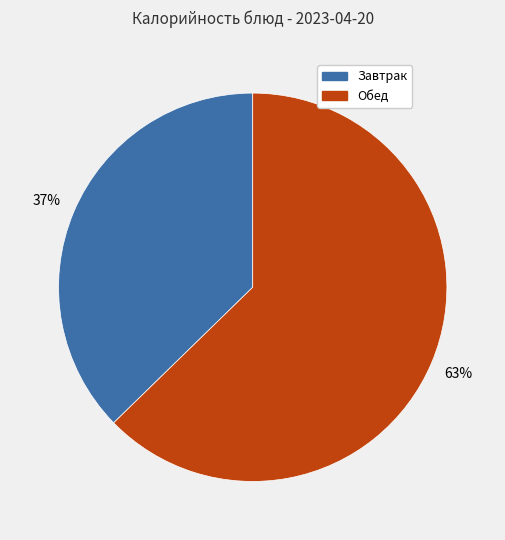

To the nearest percent, what is the average slice percentage?

50%